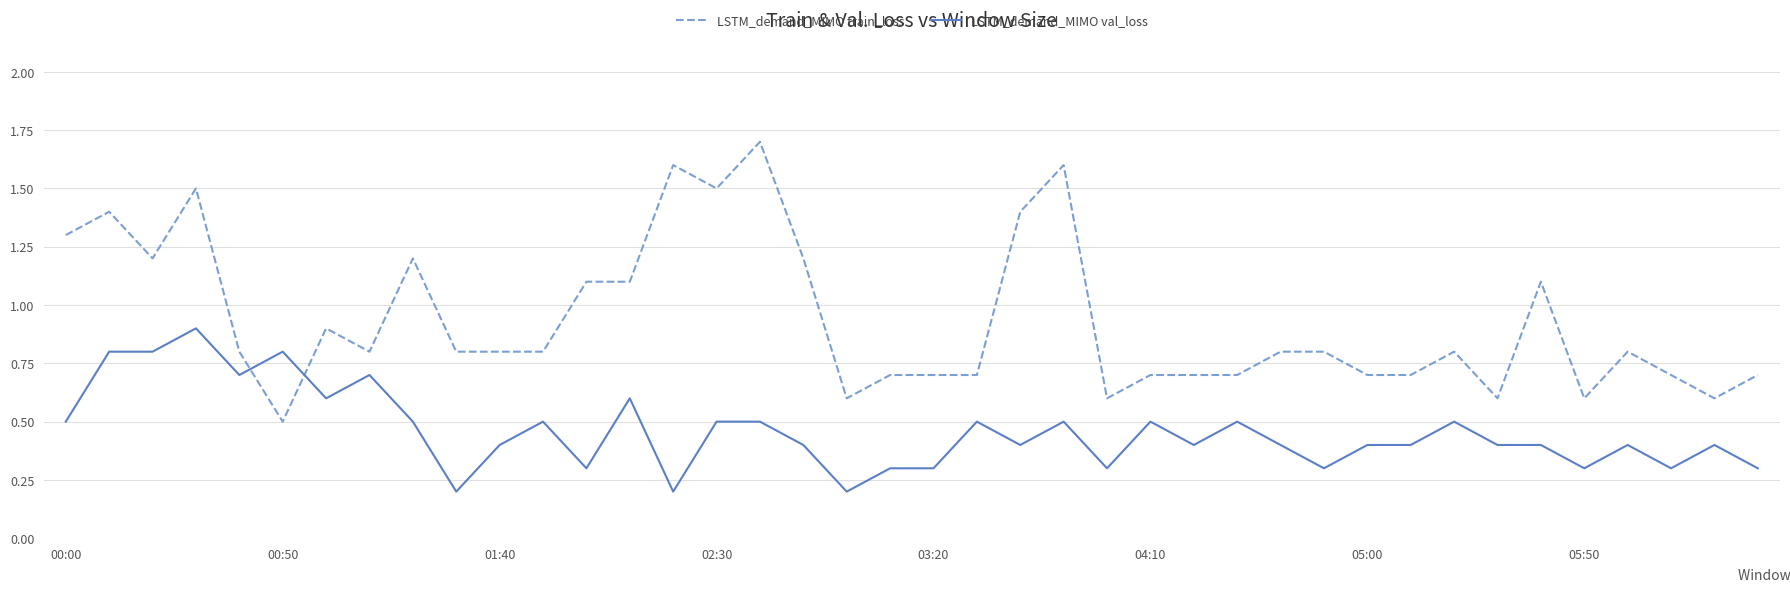

What is the maximum value shown in the chart?

1.7